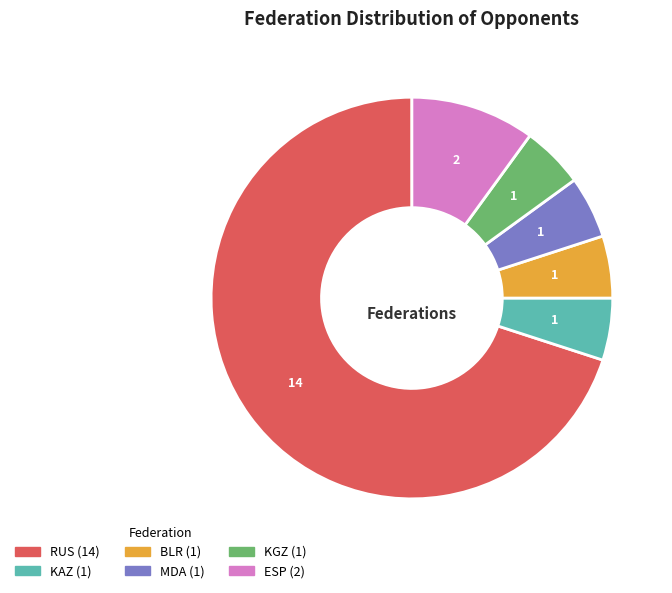

How many segments does this pie chart have?

6